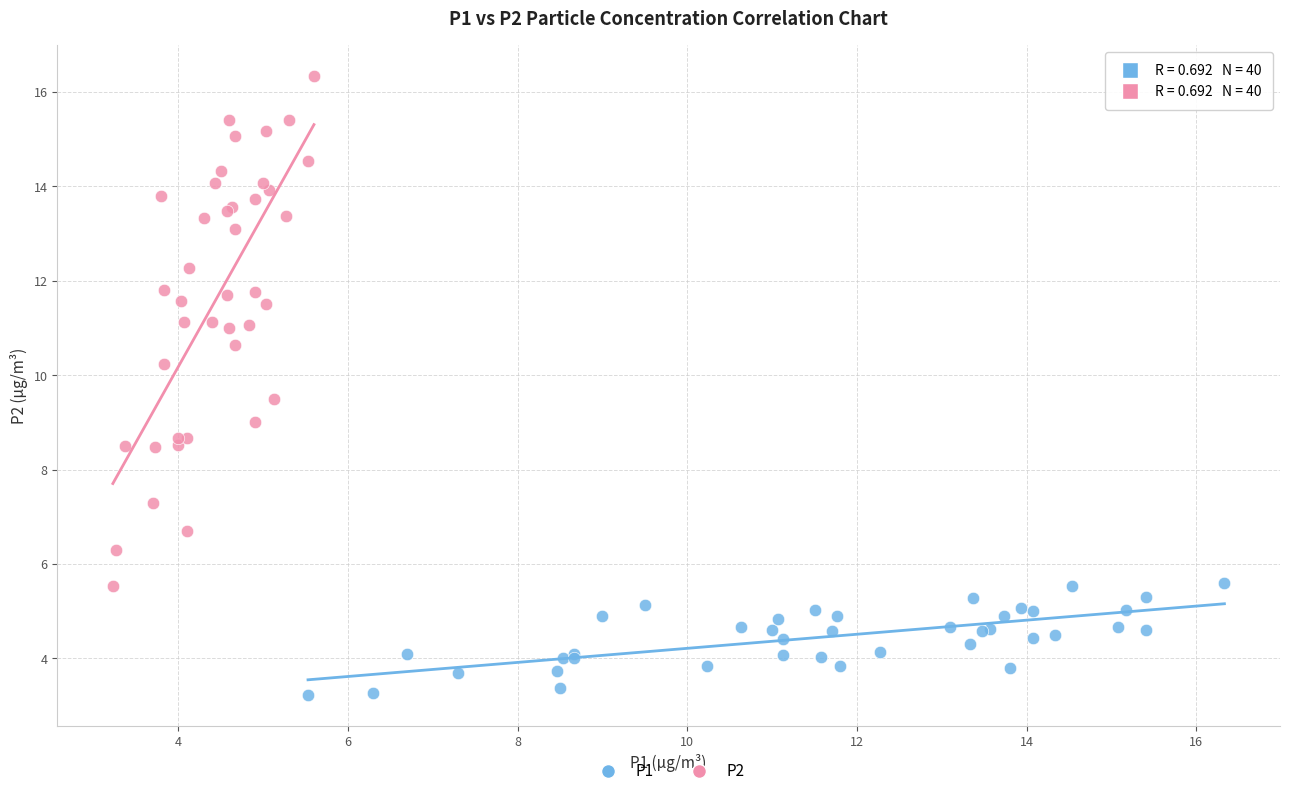

Which series contains the lowest Y value?

P1